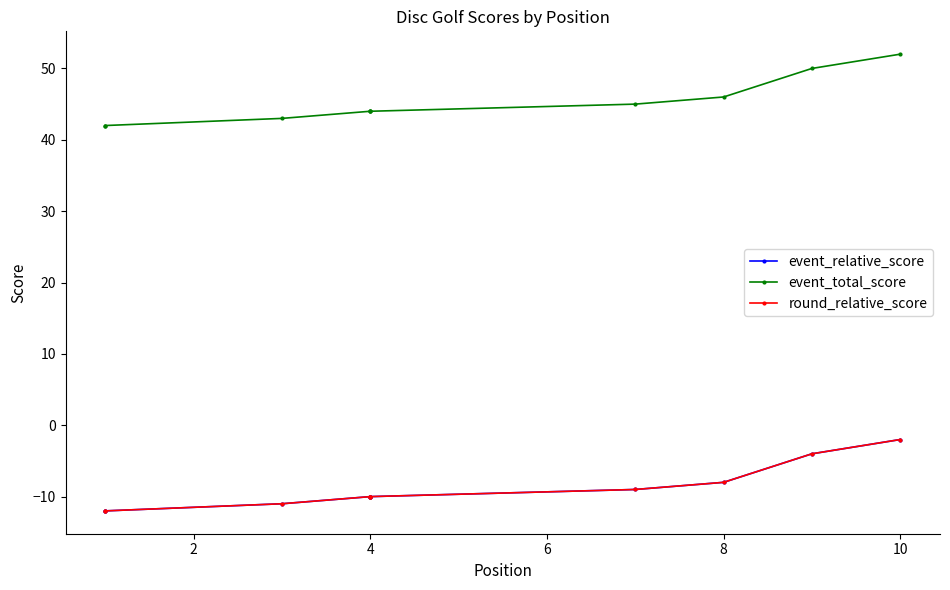

True or false: round_relative_score has a value of -16 at 4.

False